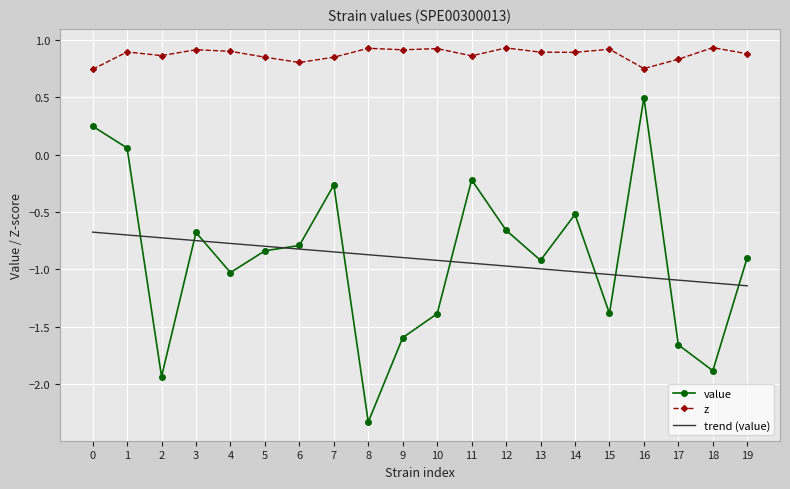

At how many categories does at least one series exceed 0?

20